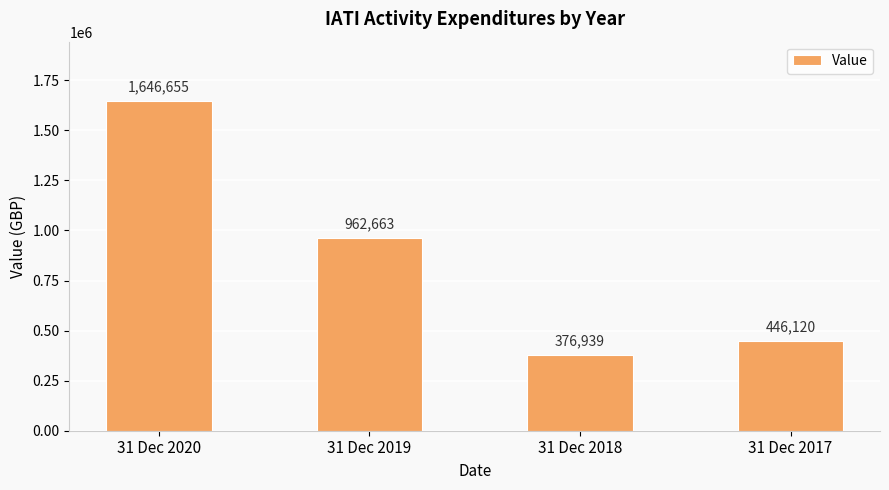

Which has a higher value, 31 Dec 2018 or 31 Dec 2020?

31 Dec 2020